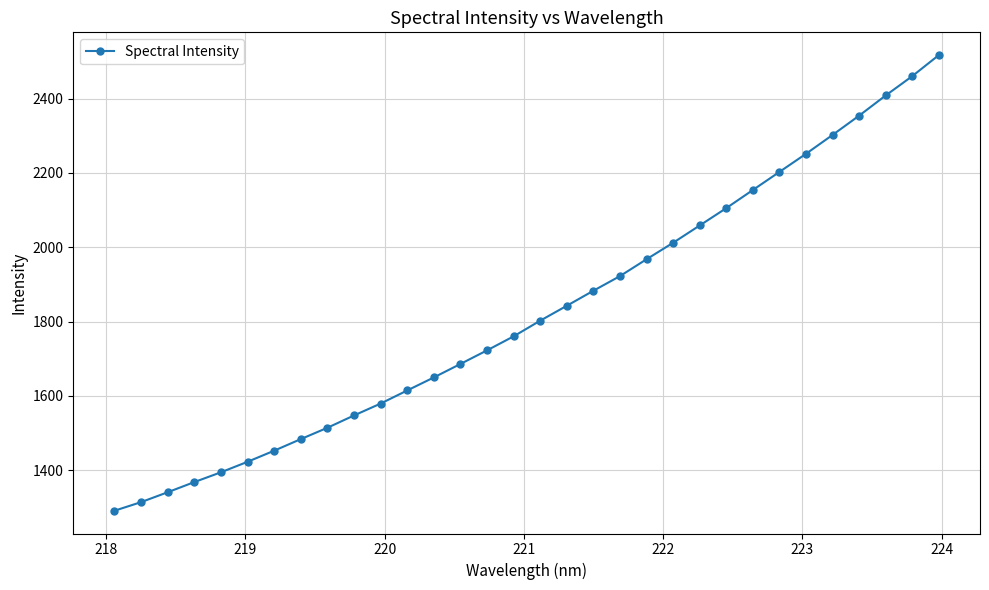

How many categories are shown in the chart?

32